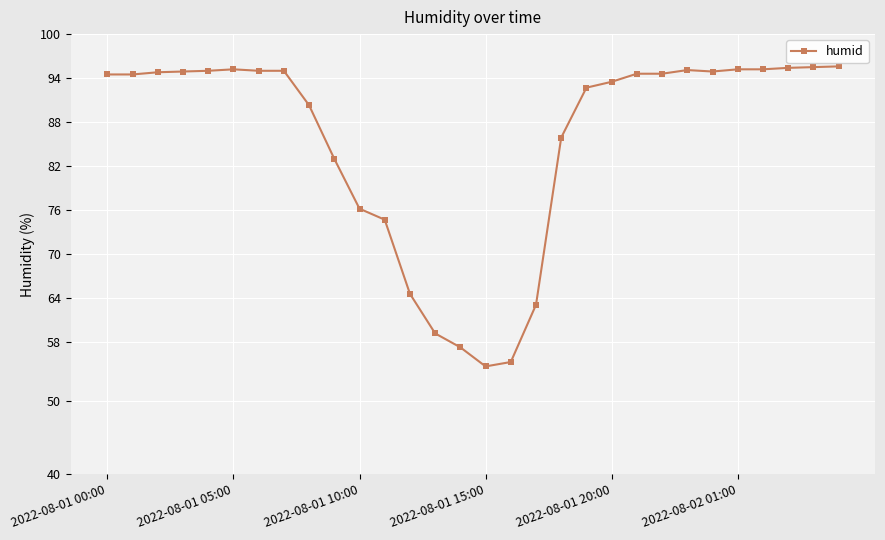

How many lines are shown in the chart?

1